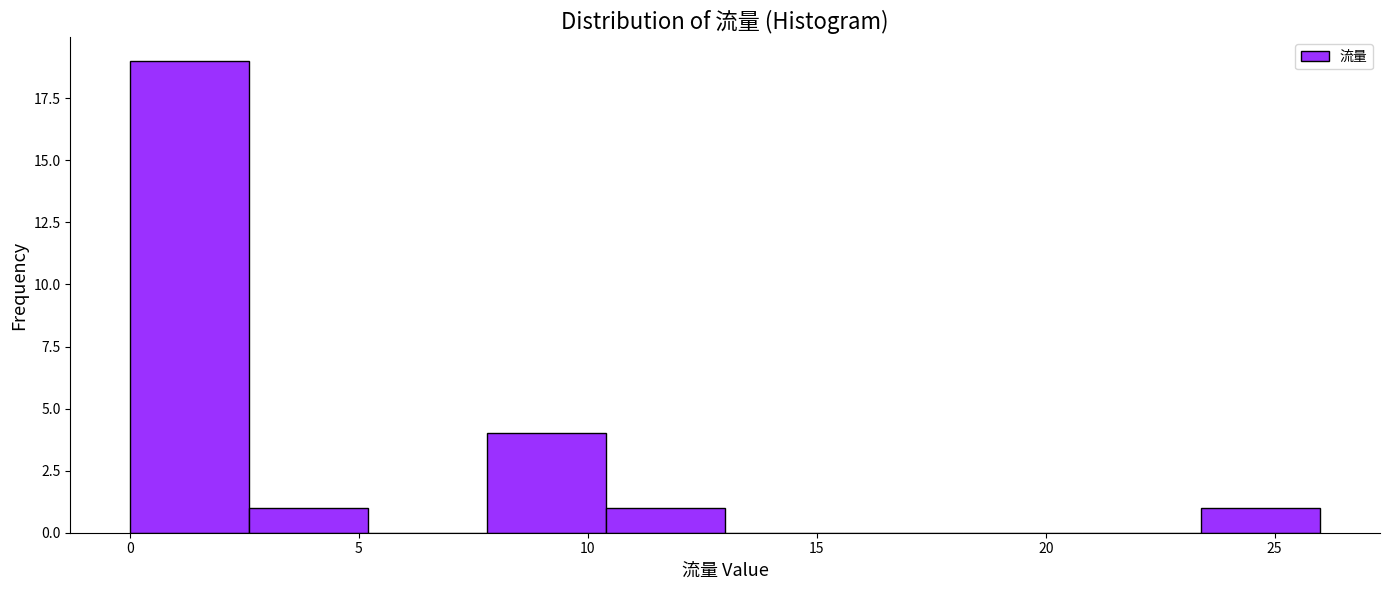

How tall is the bar that spans 23.4 to 26.0 on the x-axis? Neither the bar edges nor the heights are printed on the chart, so give them approximately, as read against the axes.

1